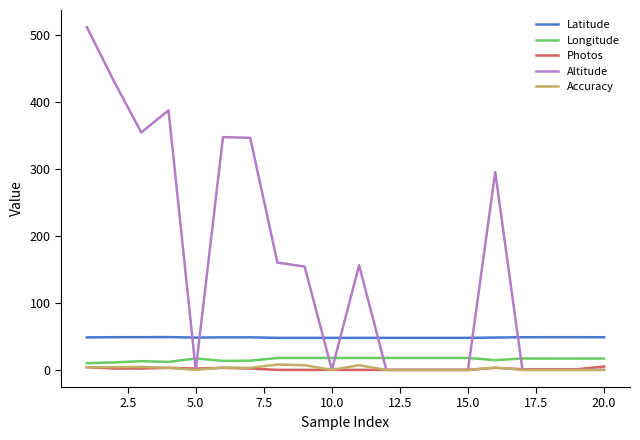

Which series has the widest spread of values?

Altitude